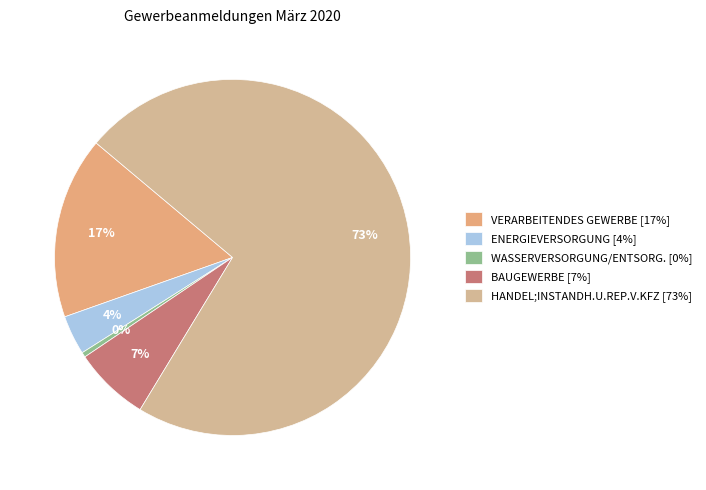

What is the smallest slice in the pie chart?

WASSERVERSORGUNG/ENTSORG.